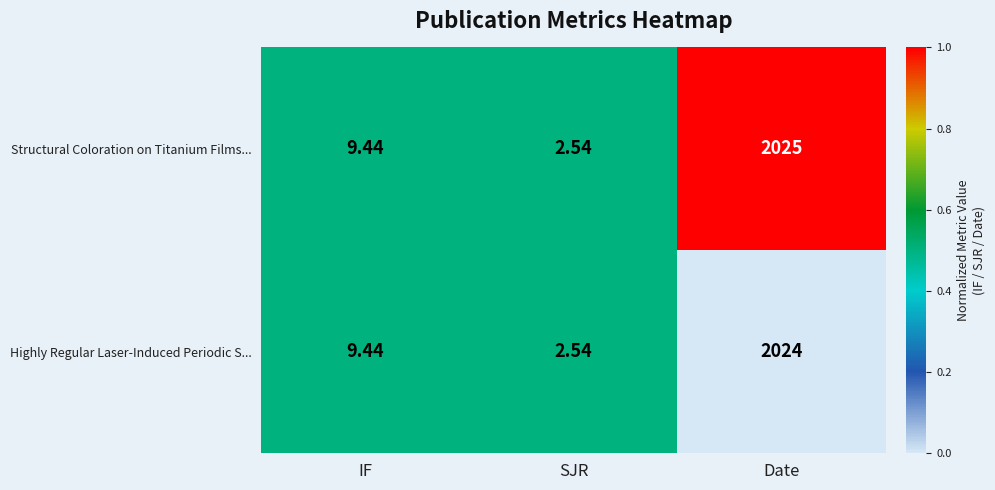

At which category is the sum across all series the highest?

Date